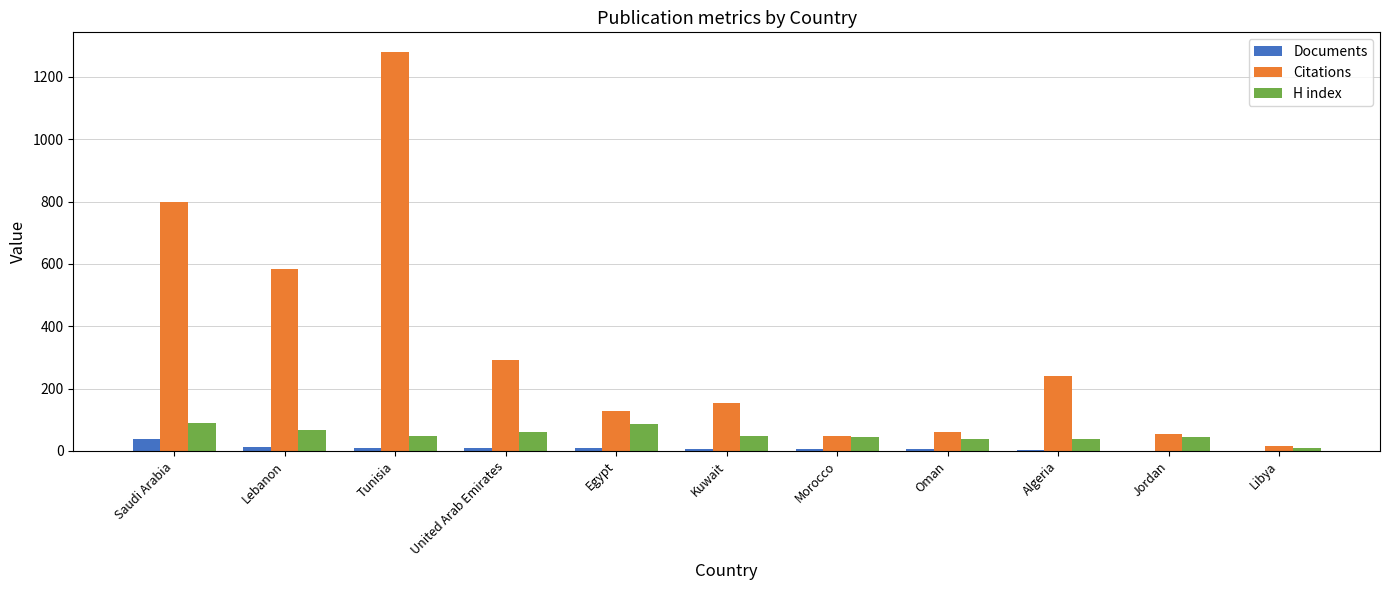

Is the value of Citations at United Arab Emirates greater than the value of H index at Egypt?

Yes